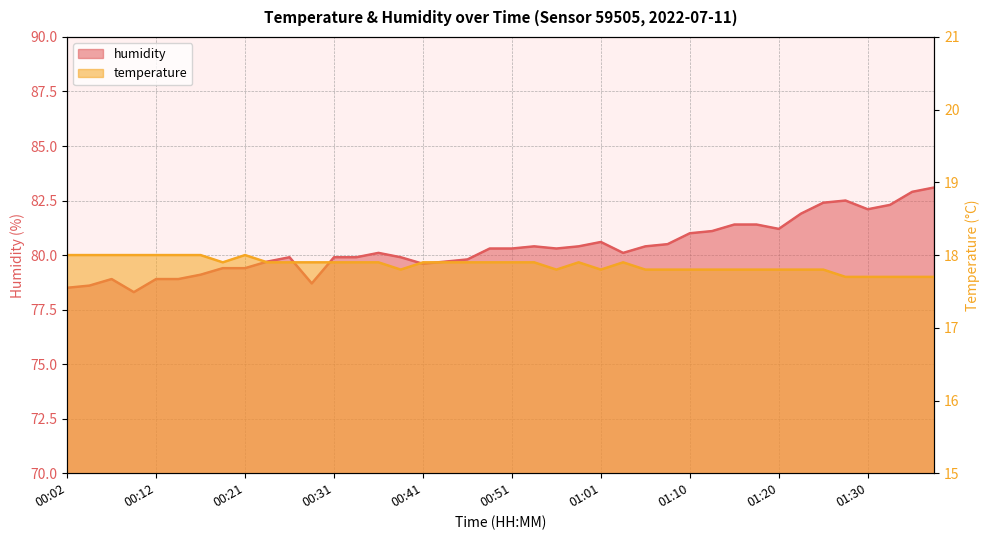

How many data points does each series have?

40